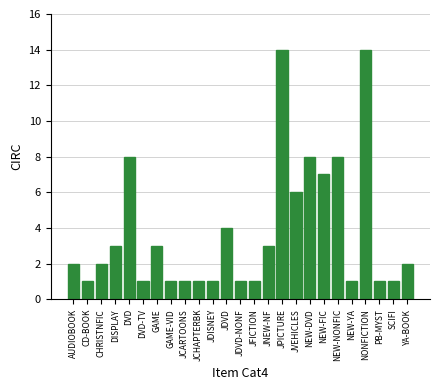

Reading left to right, list all the values displayed in this chart.

2	1	2	3	8	1	3	1	1	1	1	4	1	1	3	14	6	8	7	8	1	14	1	1	2